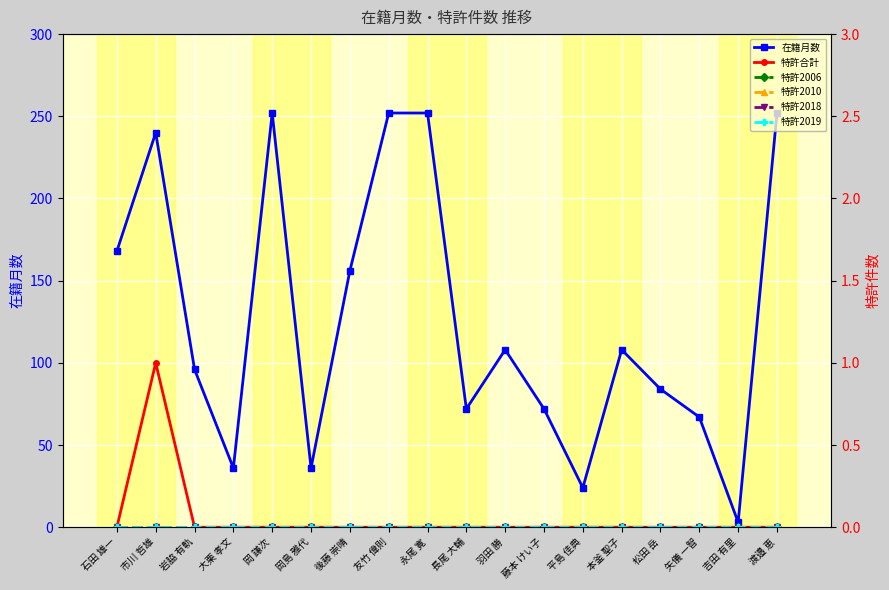

Reading right to left, extract all data points from this chart.

在籍月数: 252	3	67	84	108	24	72	108	72	252	252	156	36	252	36	96	240	168
特許合計: 0	0	0	0	0	0	0	0	0	0	0	0	0	0	0	0	1	0
特許2006: 0	0	0	0	0	0	0	0	0	0	0	0	0	0	0	0	0	0
特許2010: 0	0	0	0	0	0	0	0	0	0	0	0	0	0	0	0	0	0
特許2018: 0	0	0	0	0	0	0	0	0	0	0	0	0	0	0	0	0	0
特許2019: 0	0	0	0	0	0	0	0	0	0	0	0	0	0	0	0	0	0